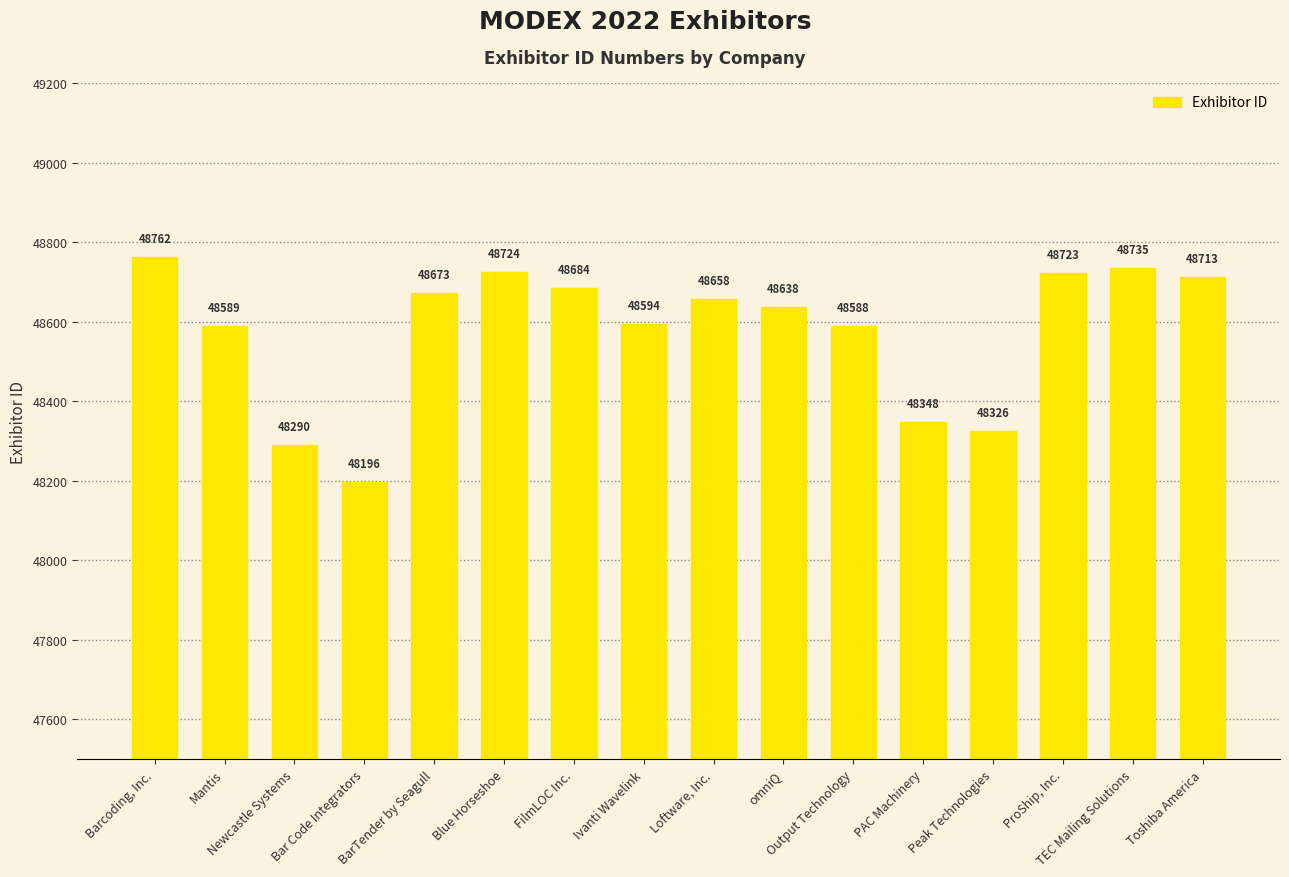

Which category has the highest value across all series?

Barcoding, Inc.